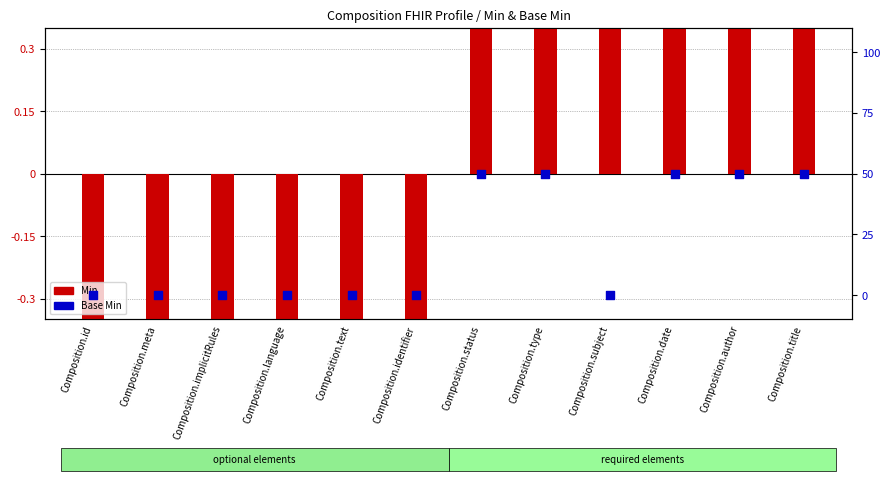

At which category is the sum across all series the highest?

Composition.status